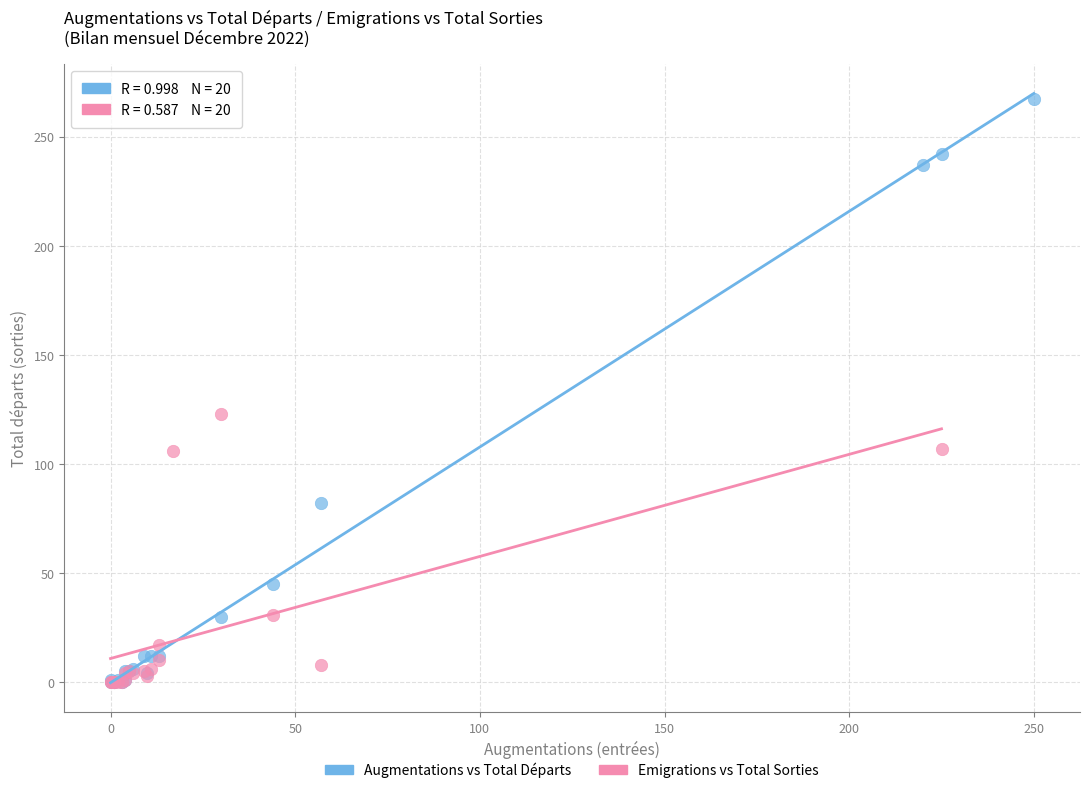

Which series has the widest spread of Y values?

Augmentations vs Total Départs